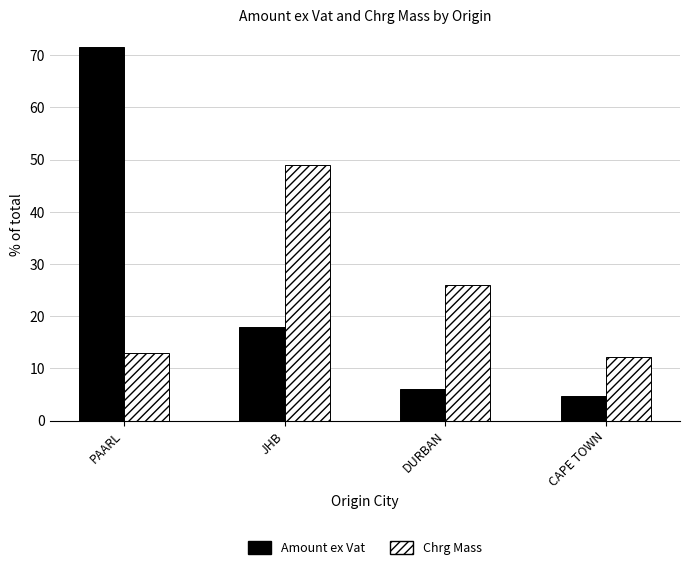

How many data points in Amount ex Vat are less than 17?

2